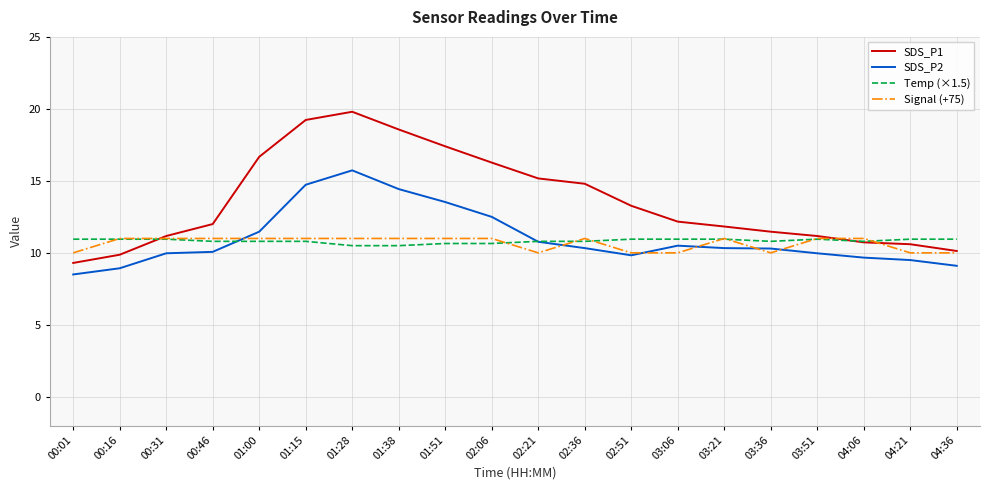

What is the difference between the second highest and minimum values in the Signal (+75) series?

1.0